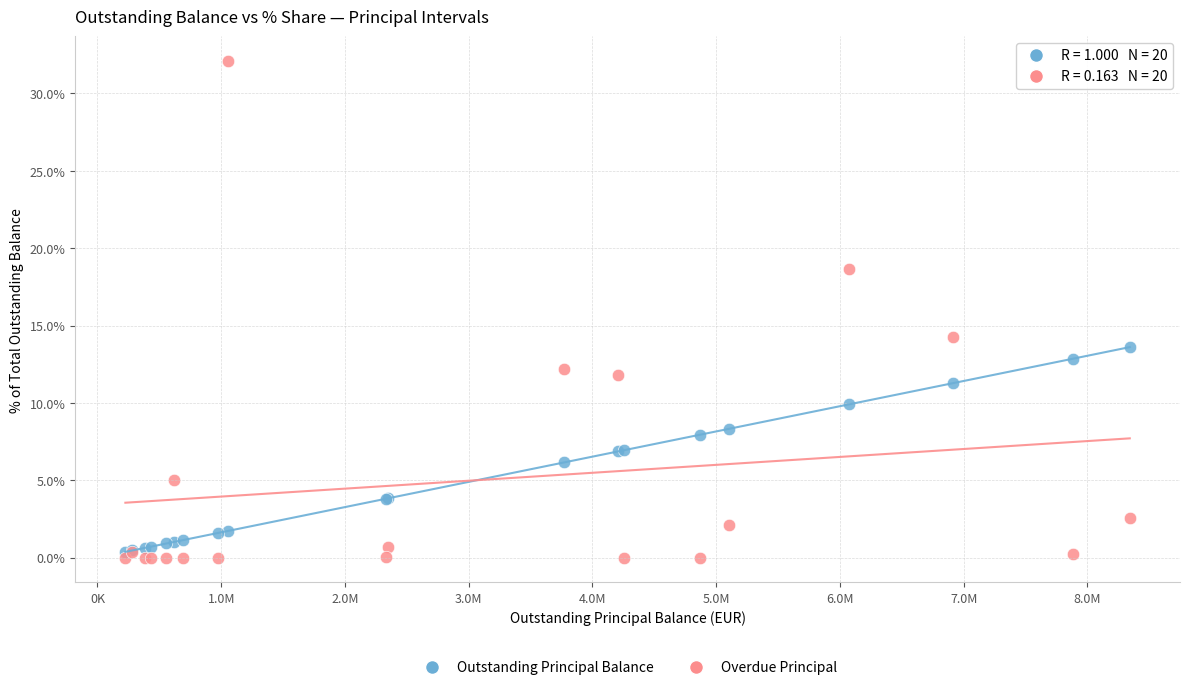

In the Overdue Principal series, what Y value is closest to 16?

14.3